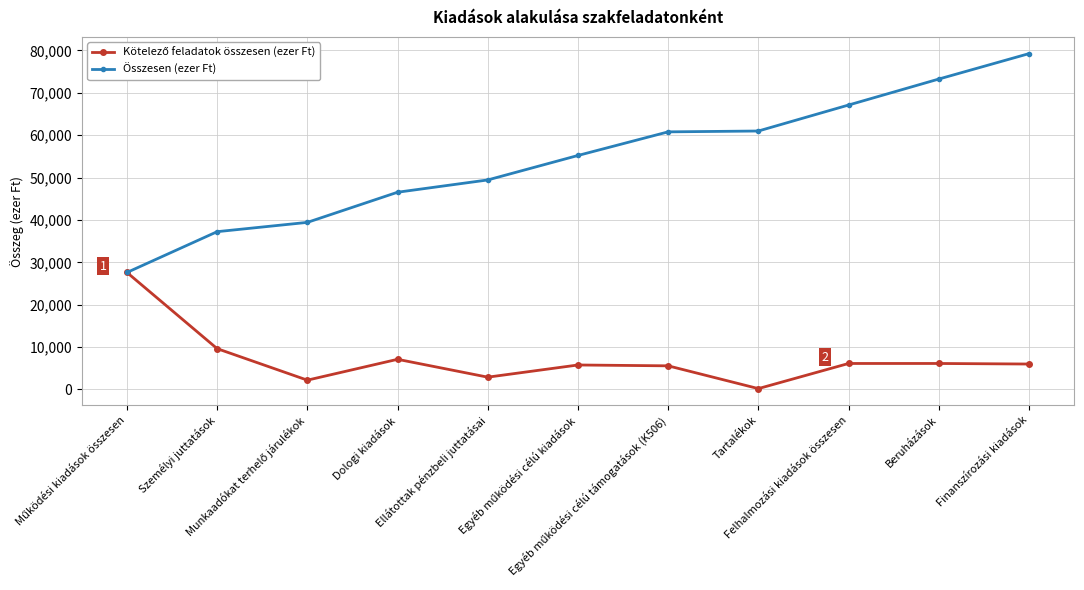

What is the highest value of the Összesen (ezer Ft) series?

79250